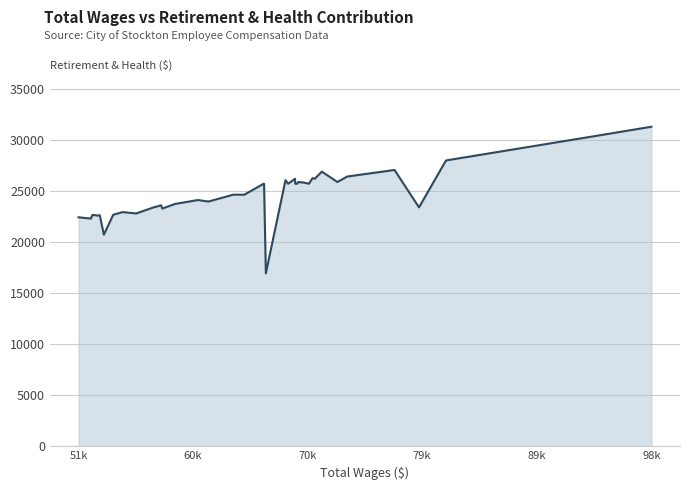

What is the maximum value shown in the chart?

31300